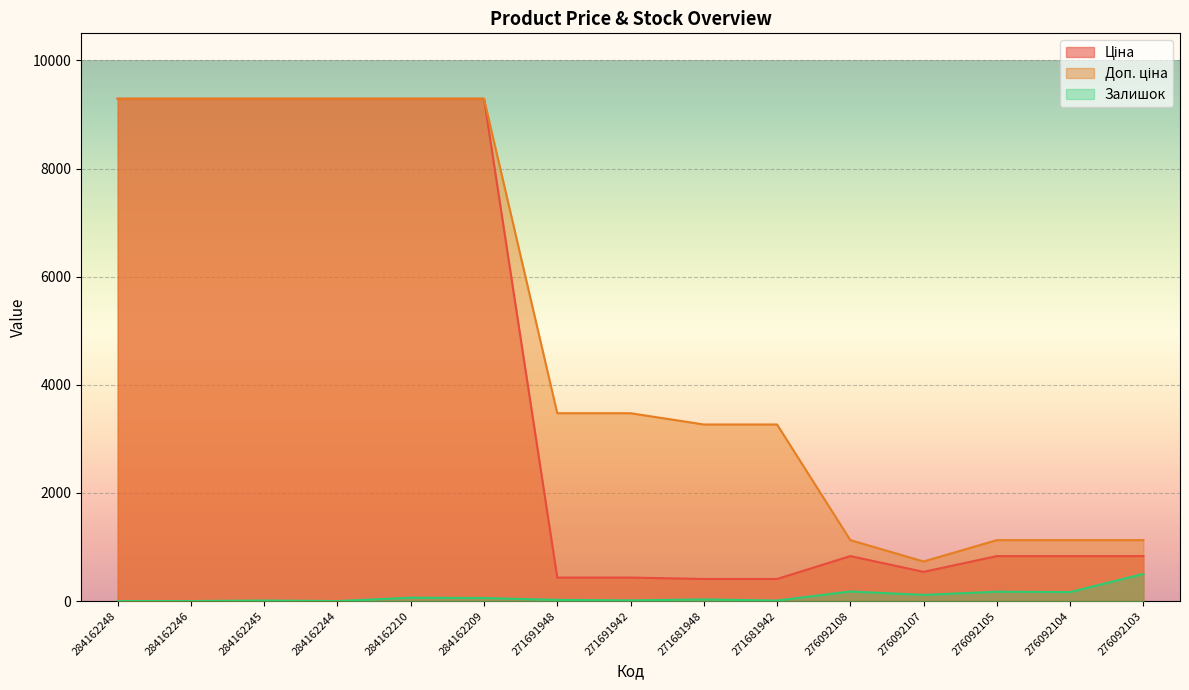

How many lines are shown in the chart?

3